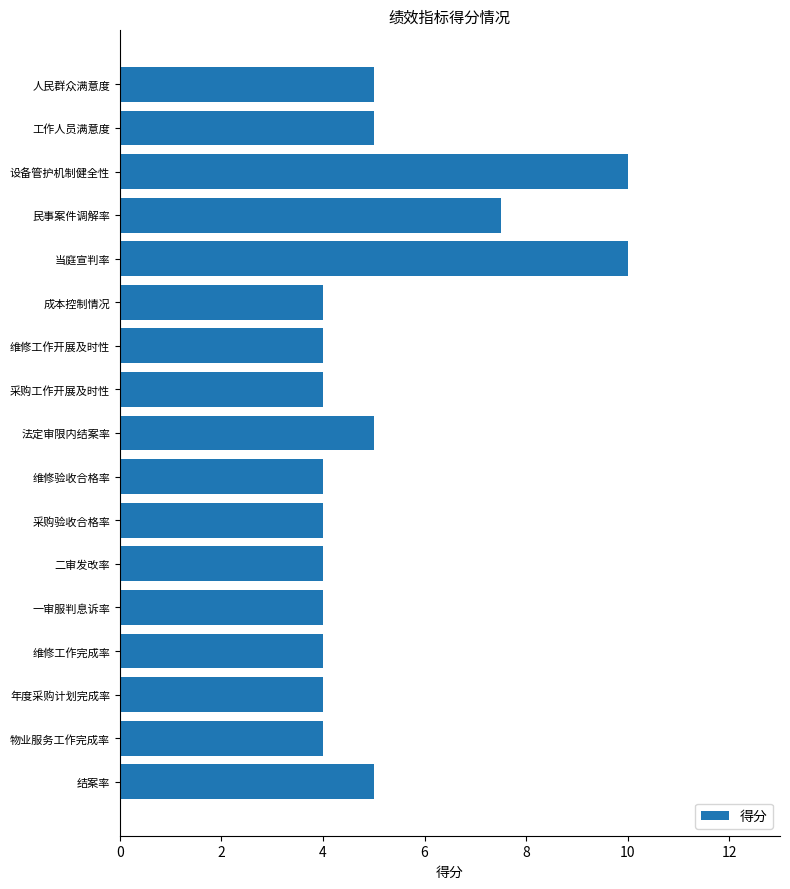

What is the ratio of the value at 维修工作完成率 to the value at 人民群众满意度?

0.8